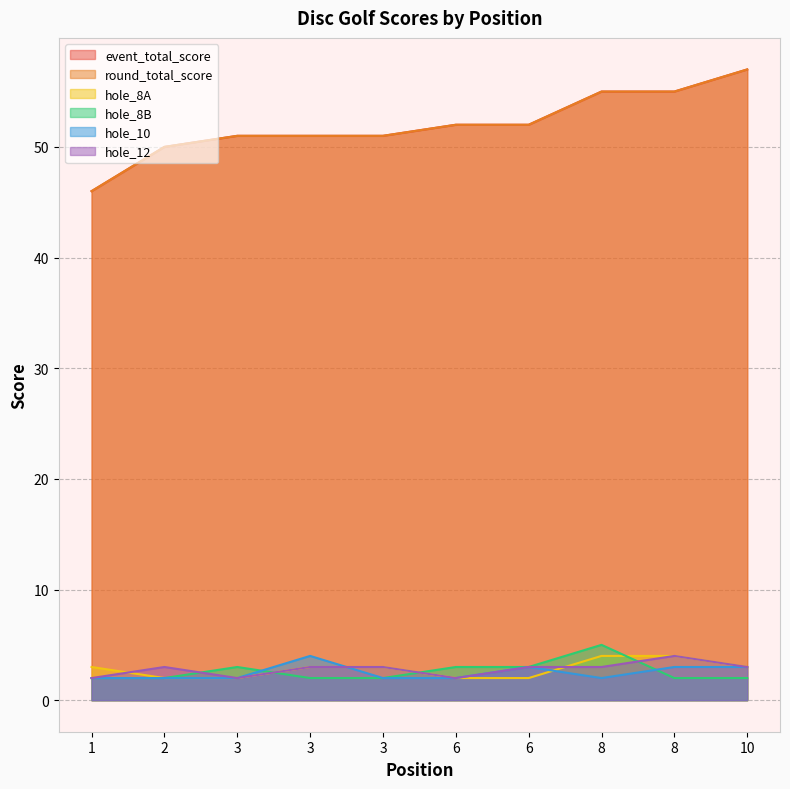

What is the total value across all series at 3?

111